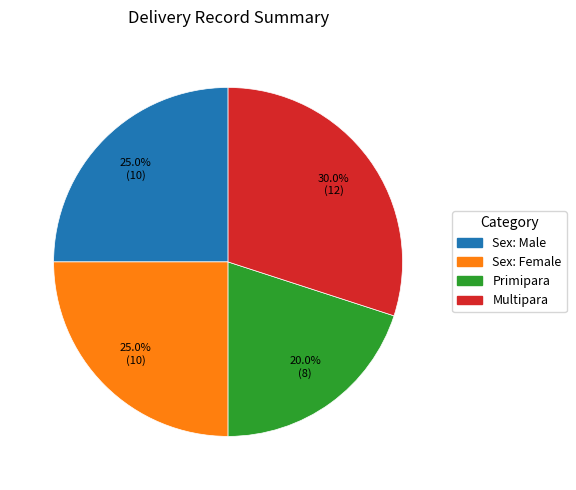

Is there any slice that represents more than half of the pie?

No